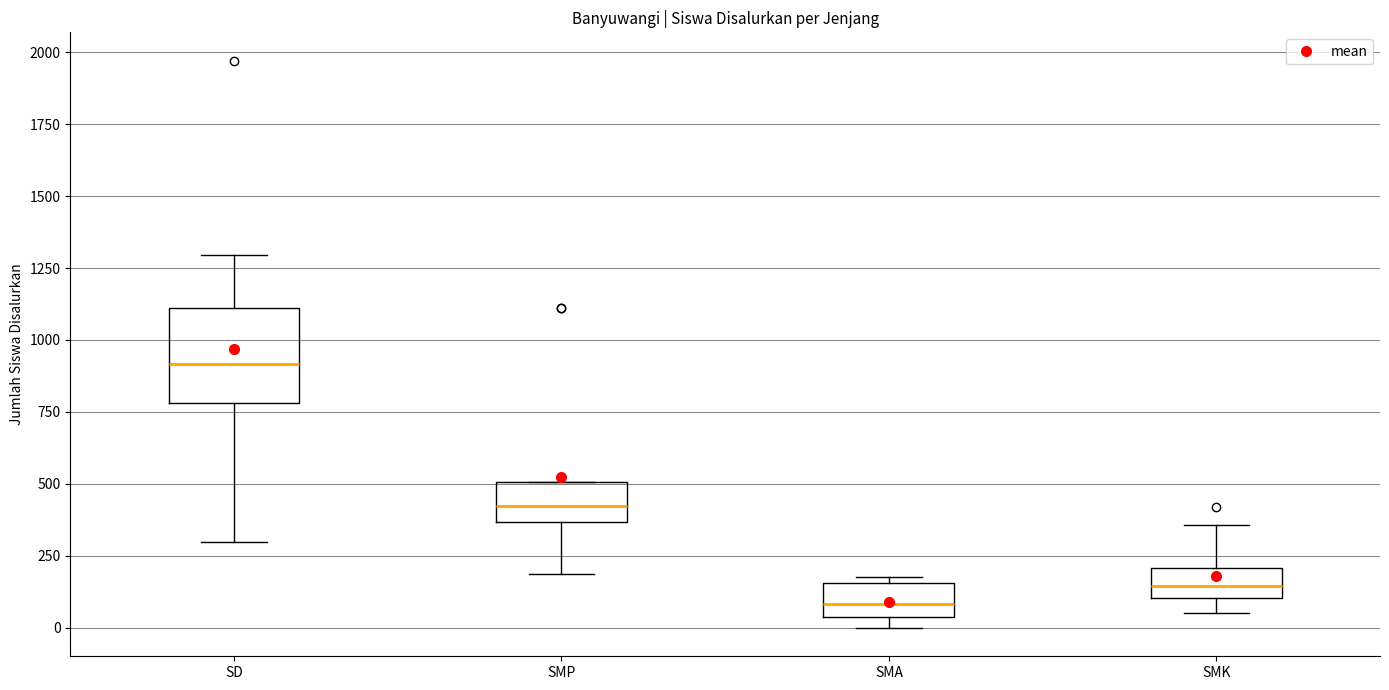

Comparing the boxes themselves (not the whiskers), which one is the tallest?

SD